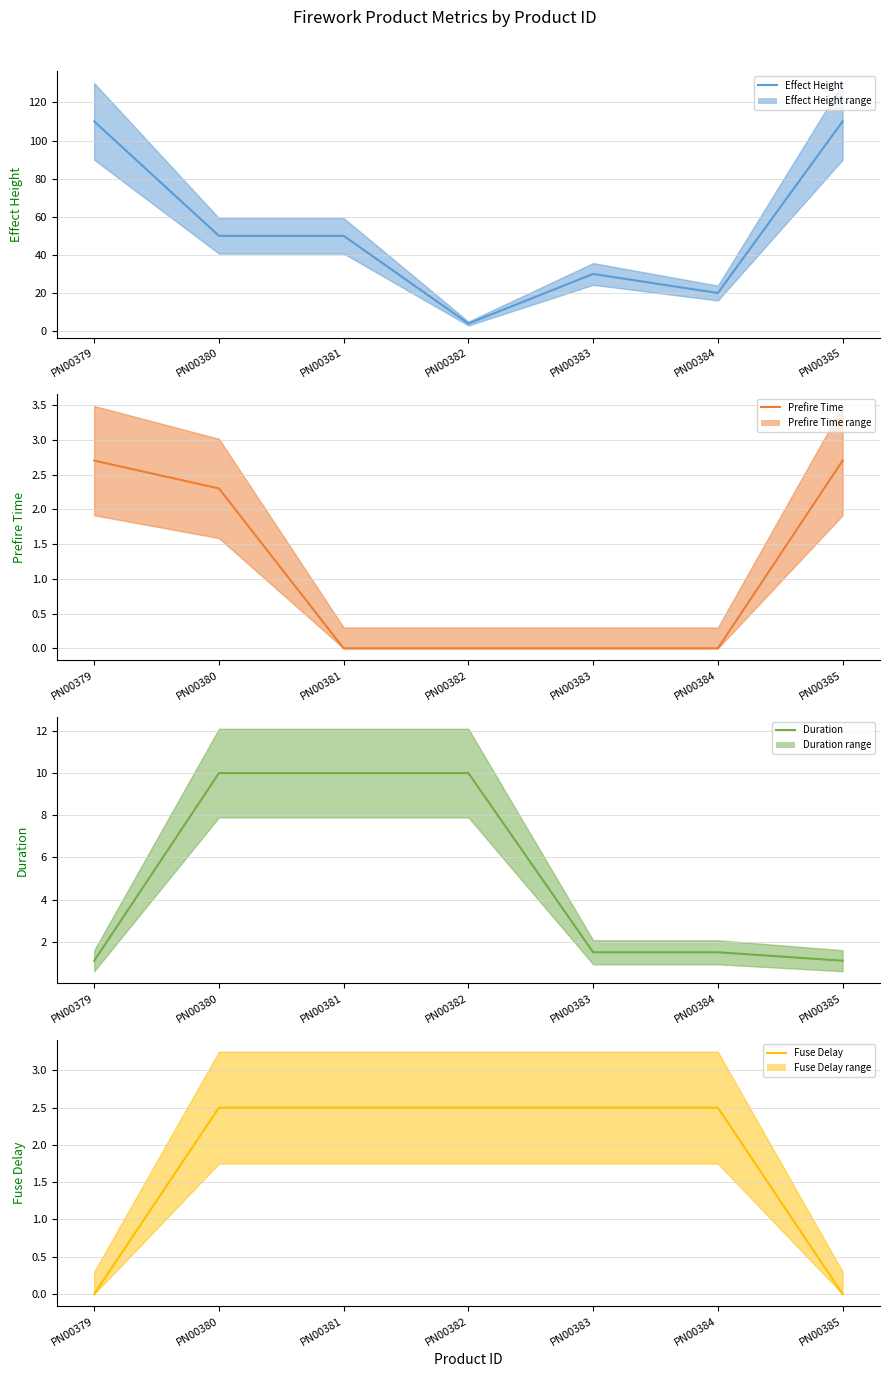

What are all the series names shown in the legend?

Effect Height (mean), Prefire Time (mean), Duration (mean), Fuse Delay (mean)